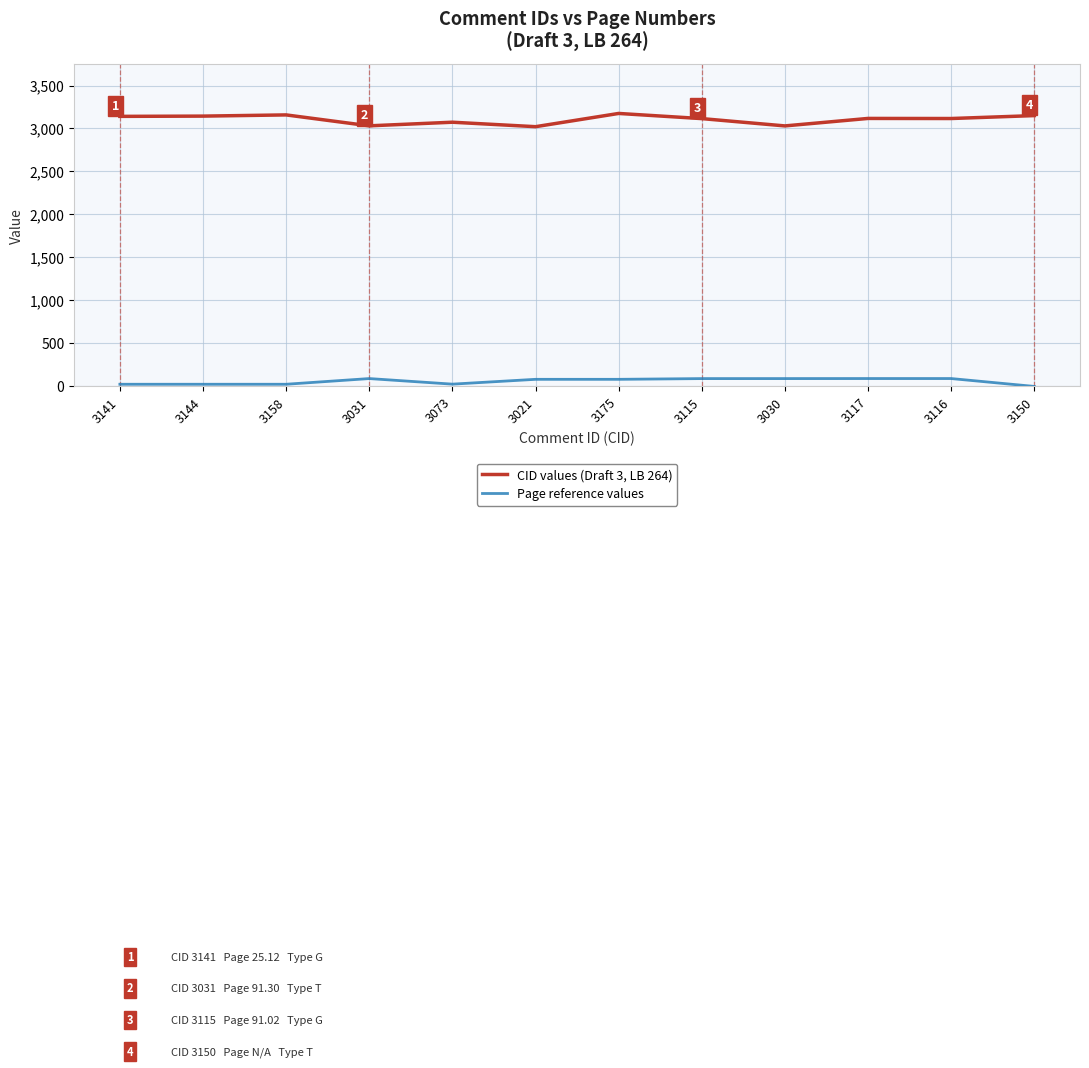

What is the spread (max minus min) of values at 3030?

2938.9